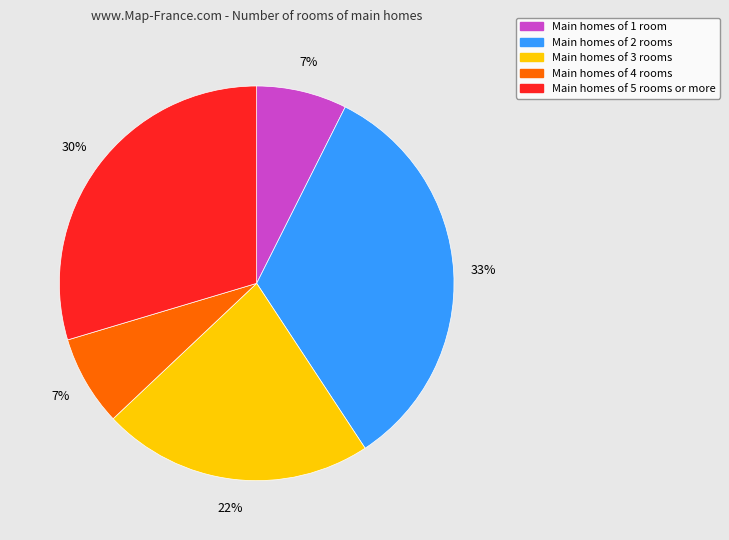

Is there a majority slice in this chart?

No